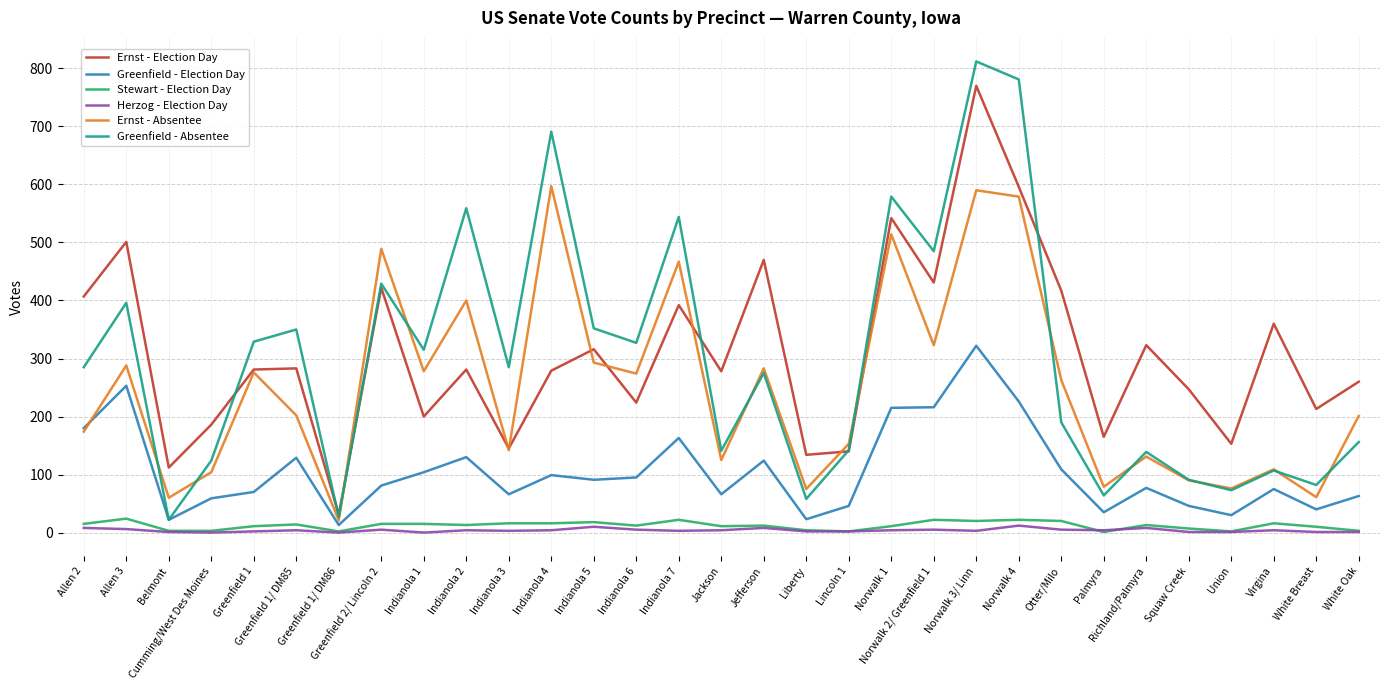

What is the greatest value displayed?

812